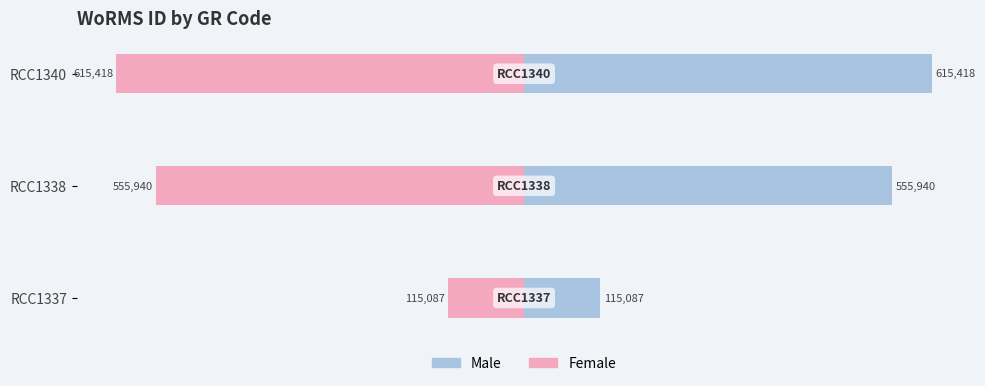

Count the Female values in the range -615418 to -115087.

3